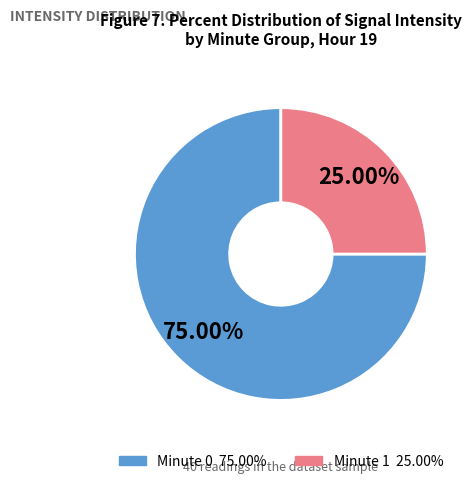

Is there any slice that represents more than half of the pie?

Yes